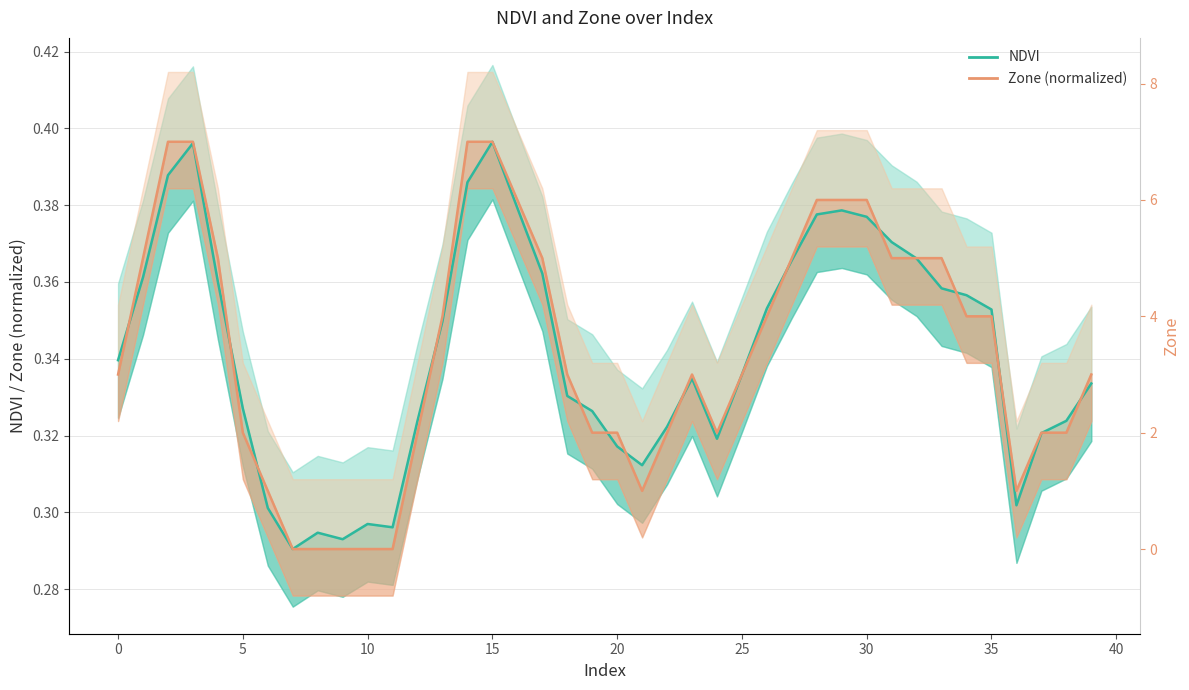

What are all the series names shown in the legend?

NDVI, Zone (normalized)